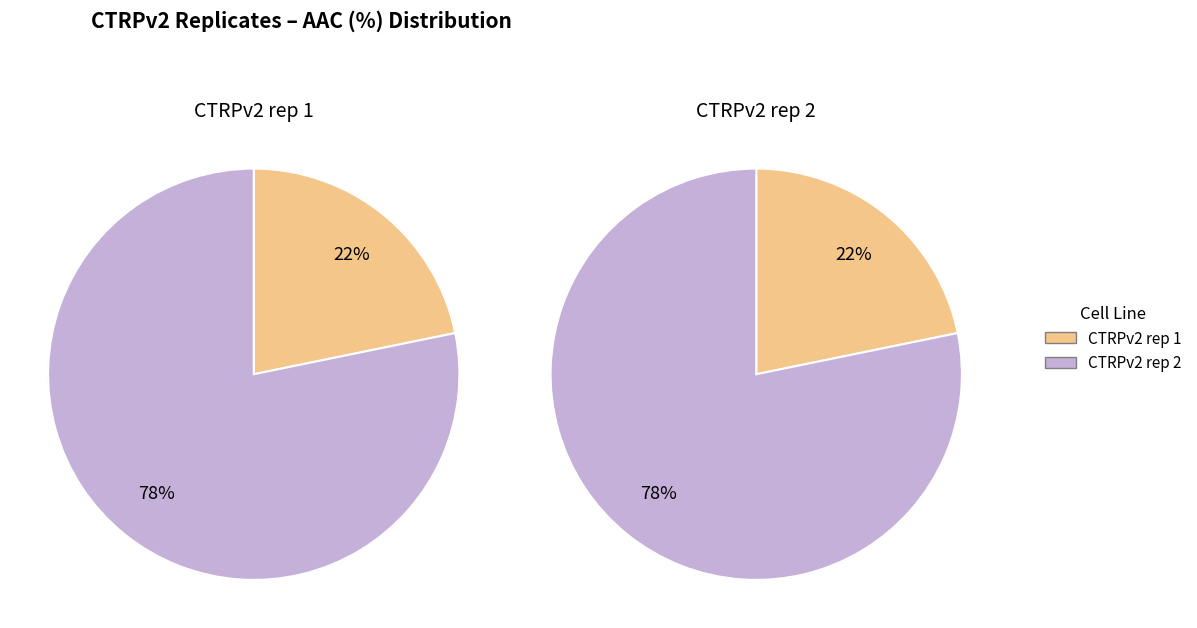

The CTRPv2 rep 2 slice represents 78% of the pie. True or false?

True